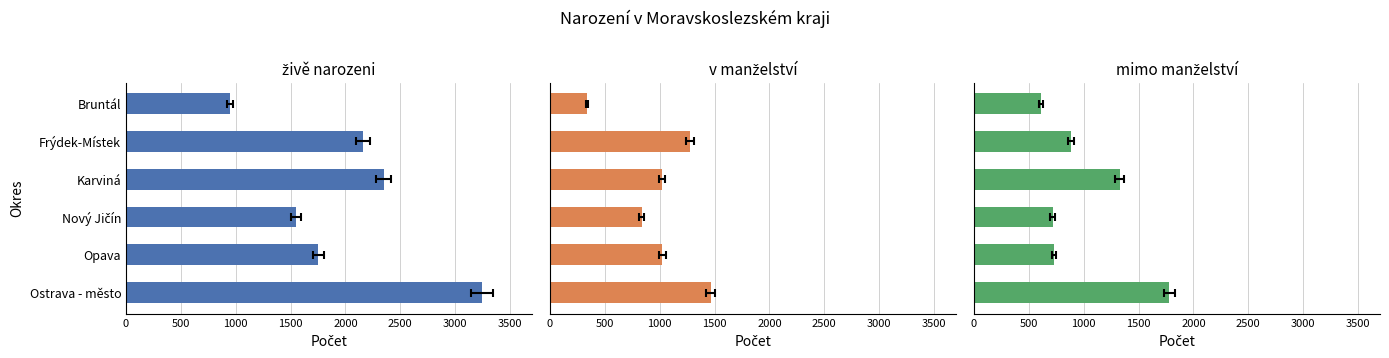

Which series has the largest total across all categories?

živě narozeni